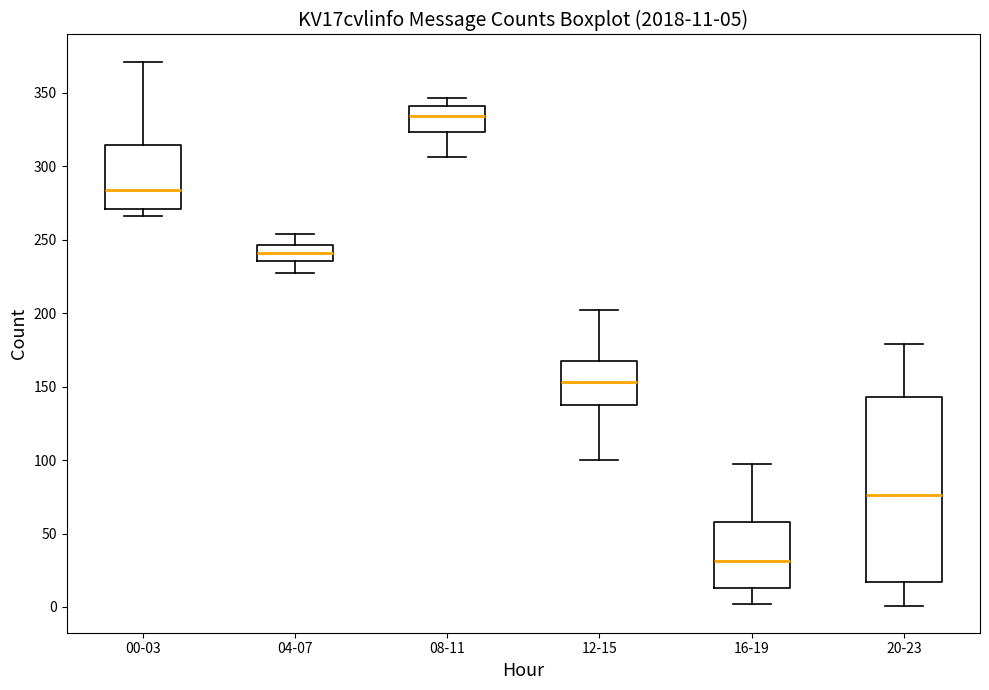

Comparing the boxes themselves (not the whiskers), which one is the tallest?

20-23